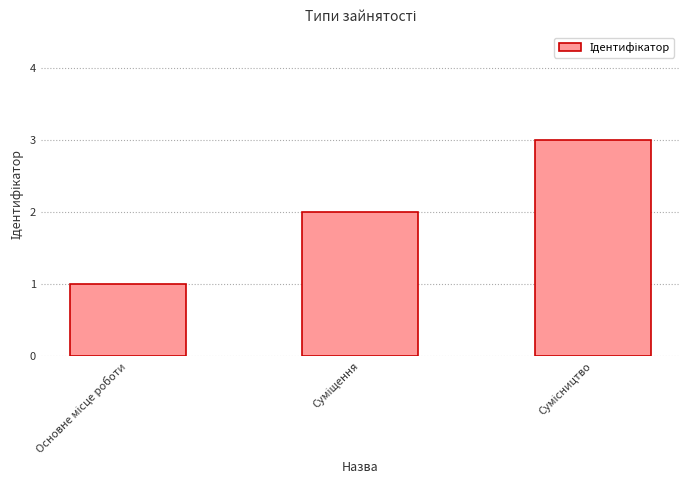

What is the maximum value shown in the chart?

3